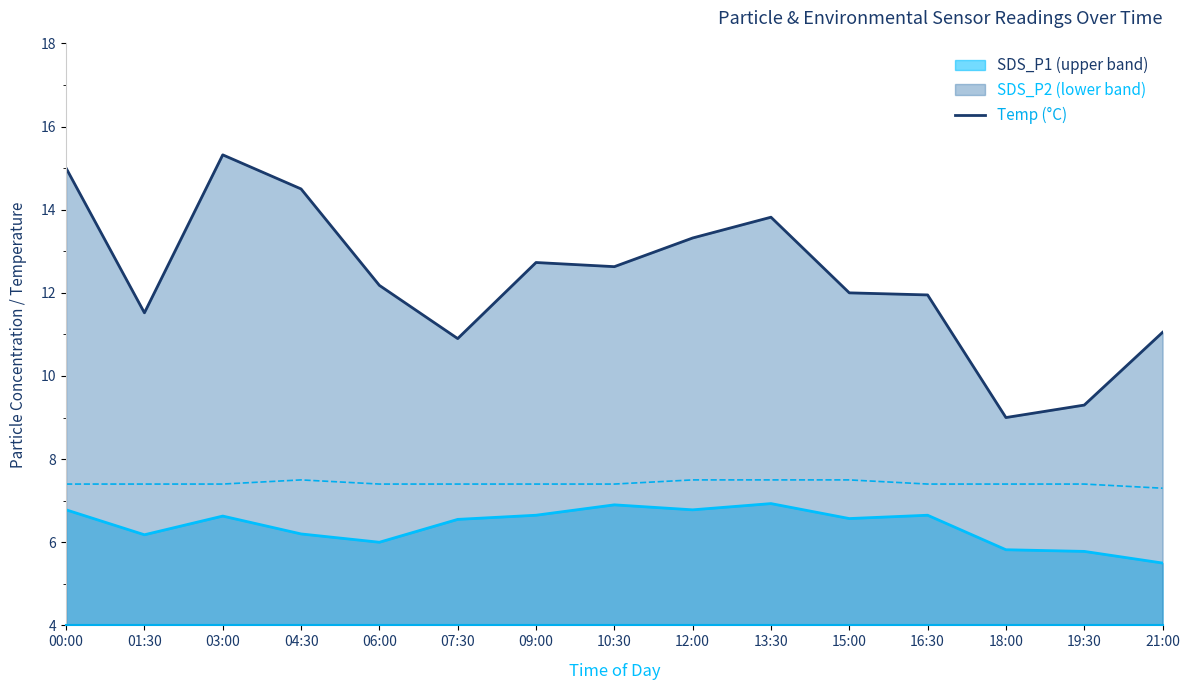

What is the maximum value shown in the chart?

15.3